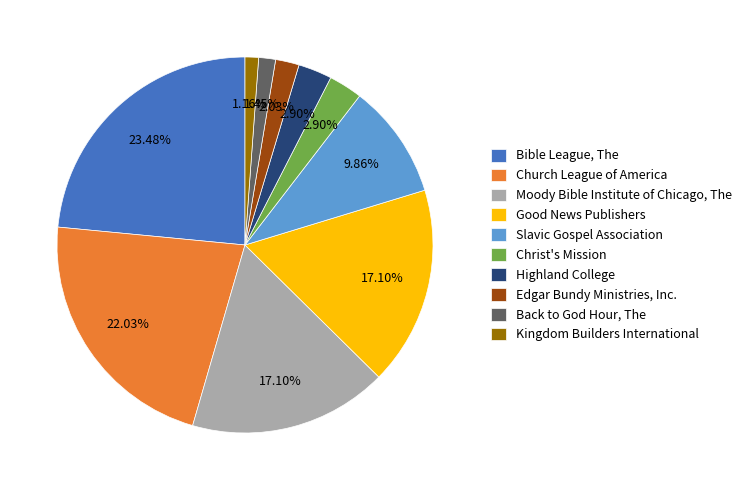

To the nearest percent, what portion does Bible League, The represent?

23%